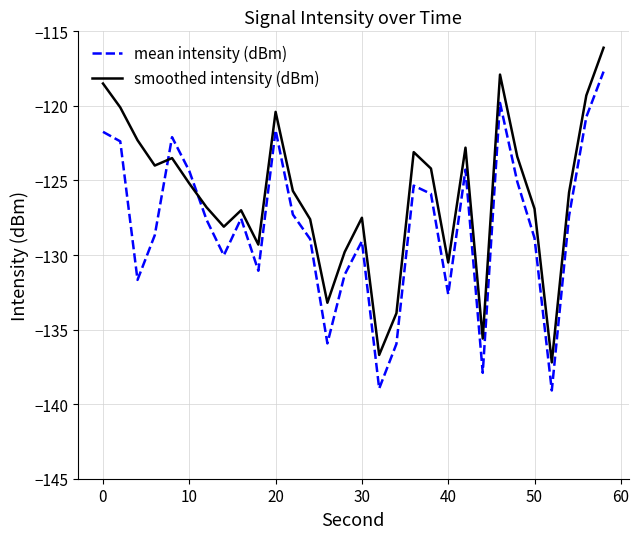

In smoothed intensity (dBm), how many points are higher than both neighbors (excluding endpoints)?

7